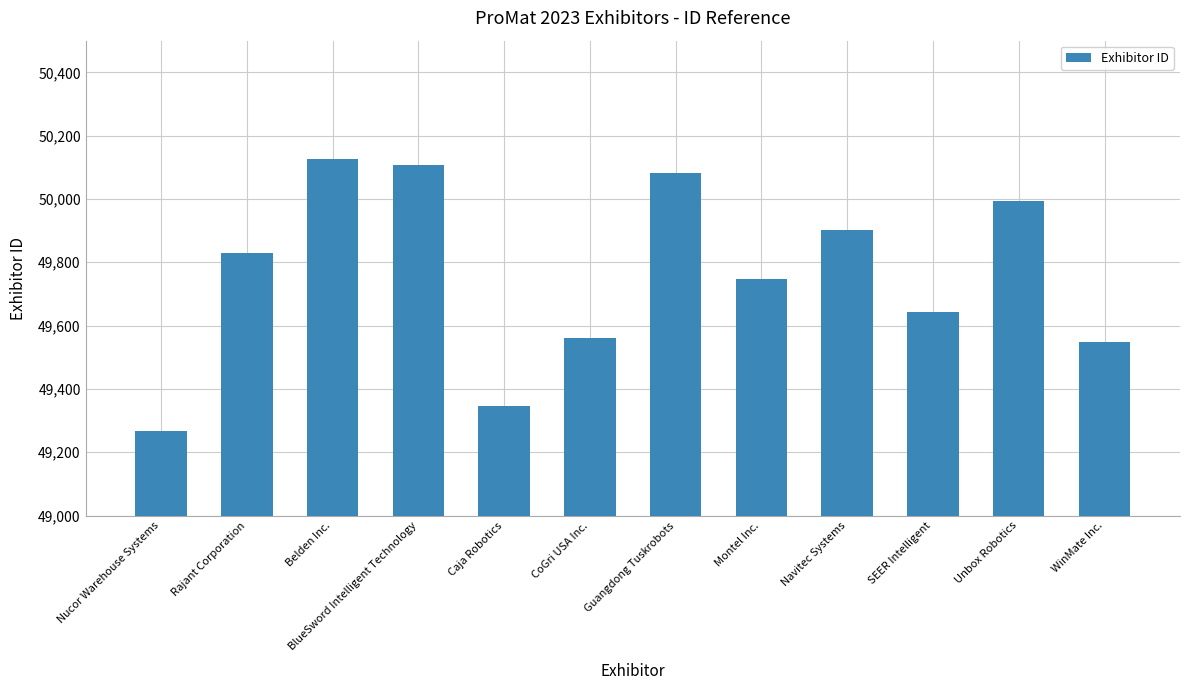

Reading left to right, transcribe all the data shown in this chart.

49266	49830	50127	50107	49345	49561	50082	49748	49903	49643	49995	49547